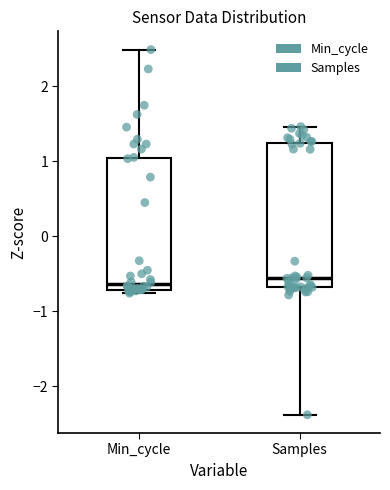

Reading left to right, read every box against the y-axis: the position of its median line, the range the box covers, and the ends of its whiskers. The values are not printed on the chart, so give them approximately, as read against the axis.

Min_cycle: median -0.6, box -0.7 to 1.0, whiskers -0.8 to 2.5
Samples: median -0.6, box -0.7 to 1.2, whiskers -2.4 to 1.5